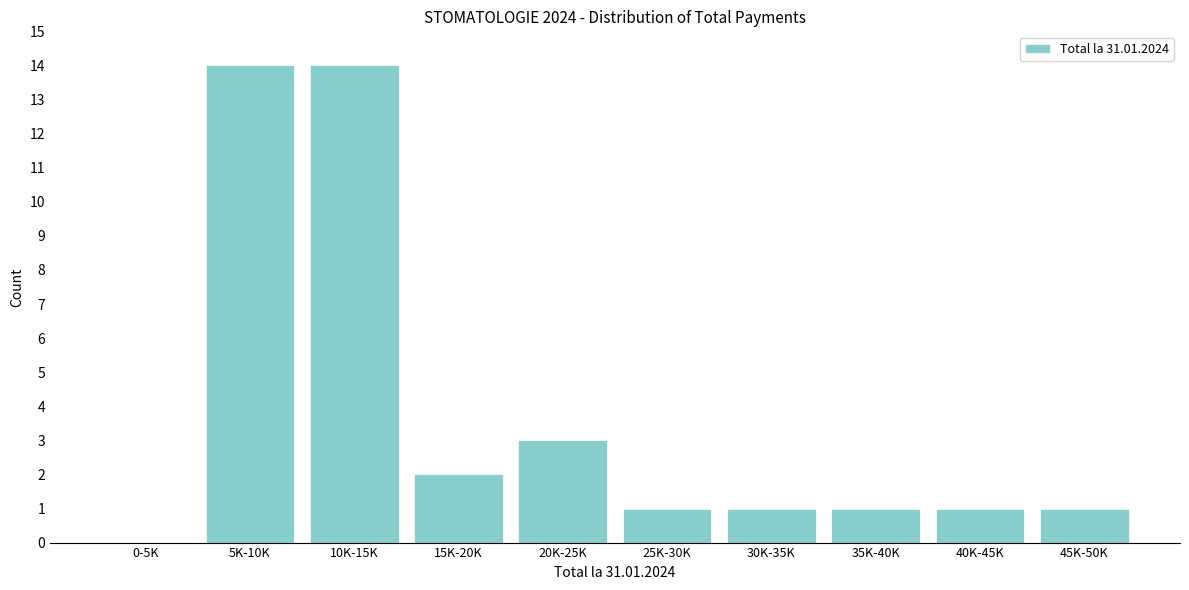

Reading left to right, transcribe all the data shown in this chart.

0-5K=0	5K-10K=14	10K-15K=14	15K-20K=2	20K-25K=3	25K-30K=1	30K-35K=1	35K-40K=1	40K-45K=1	45K-50K=1